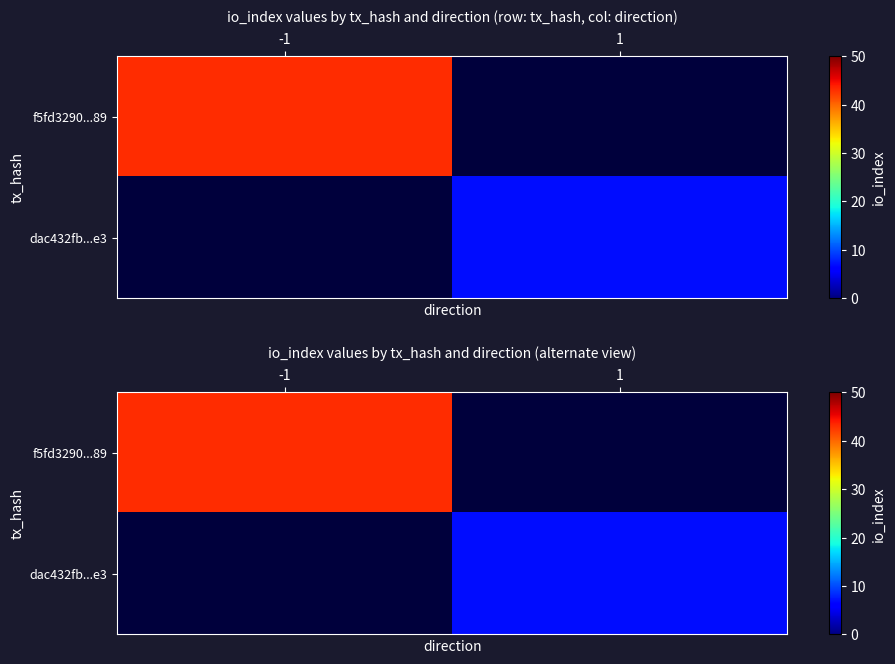

Is the value of dac432fb...e3 at -1 greater than the value of f5fd3290...89 at 1?

No